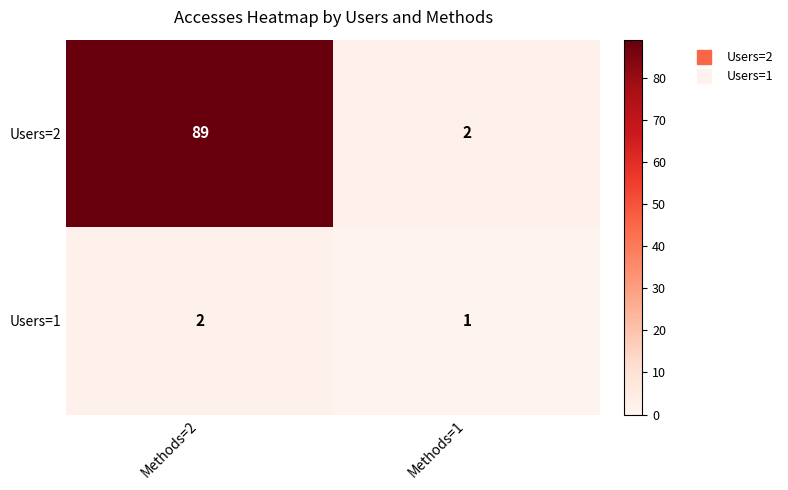

Which category has the highest value in the Users=2 series?

Methods=2